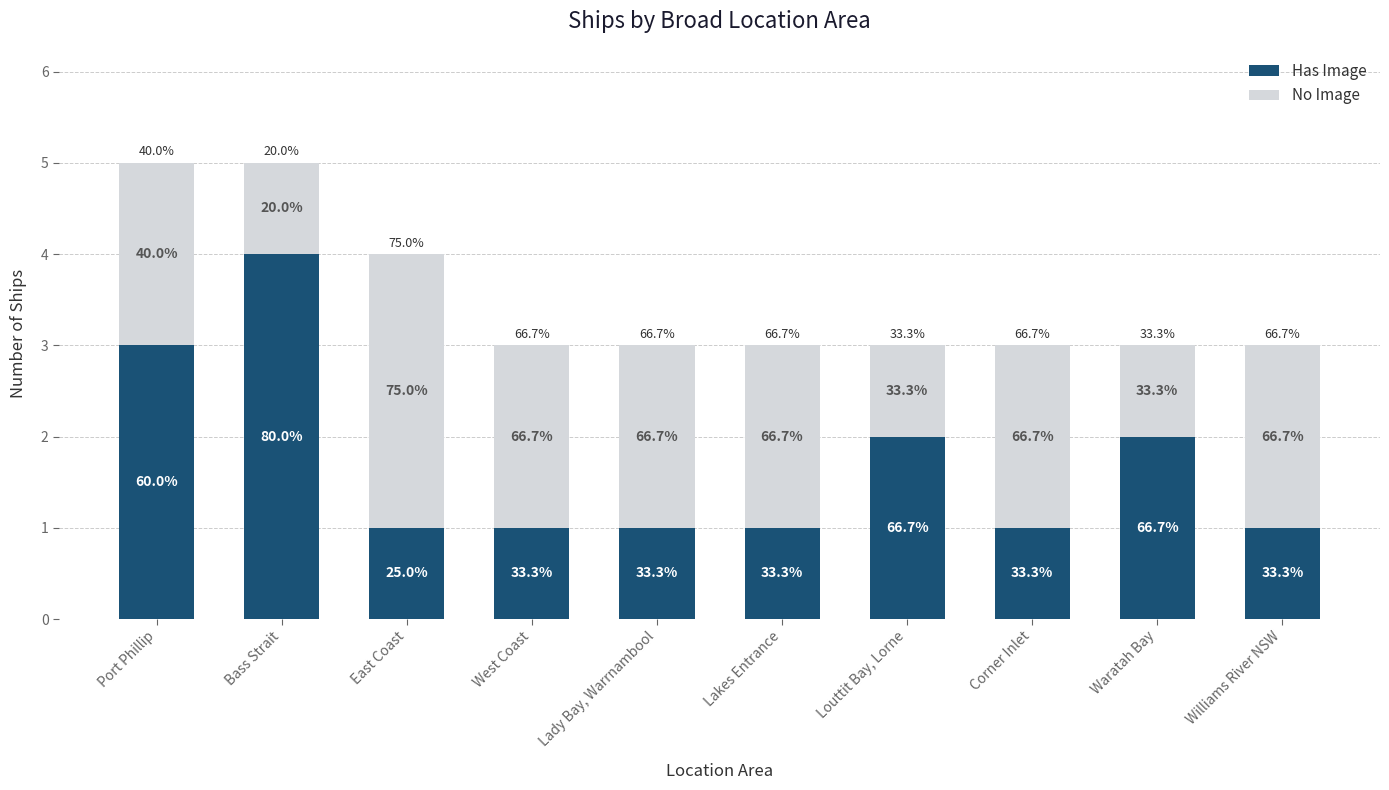

List the labels in order of Has Image value, smallest first.

East Coast, West Coast, Lady Bay, Warrnambool, Lakes Entrance, Corner Inlet, Williams River NSW, Louttit Bay, Lorne, Waratah Bay, Port Phillip, Bass Strait